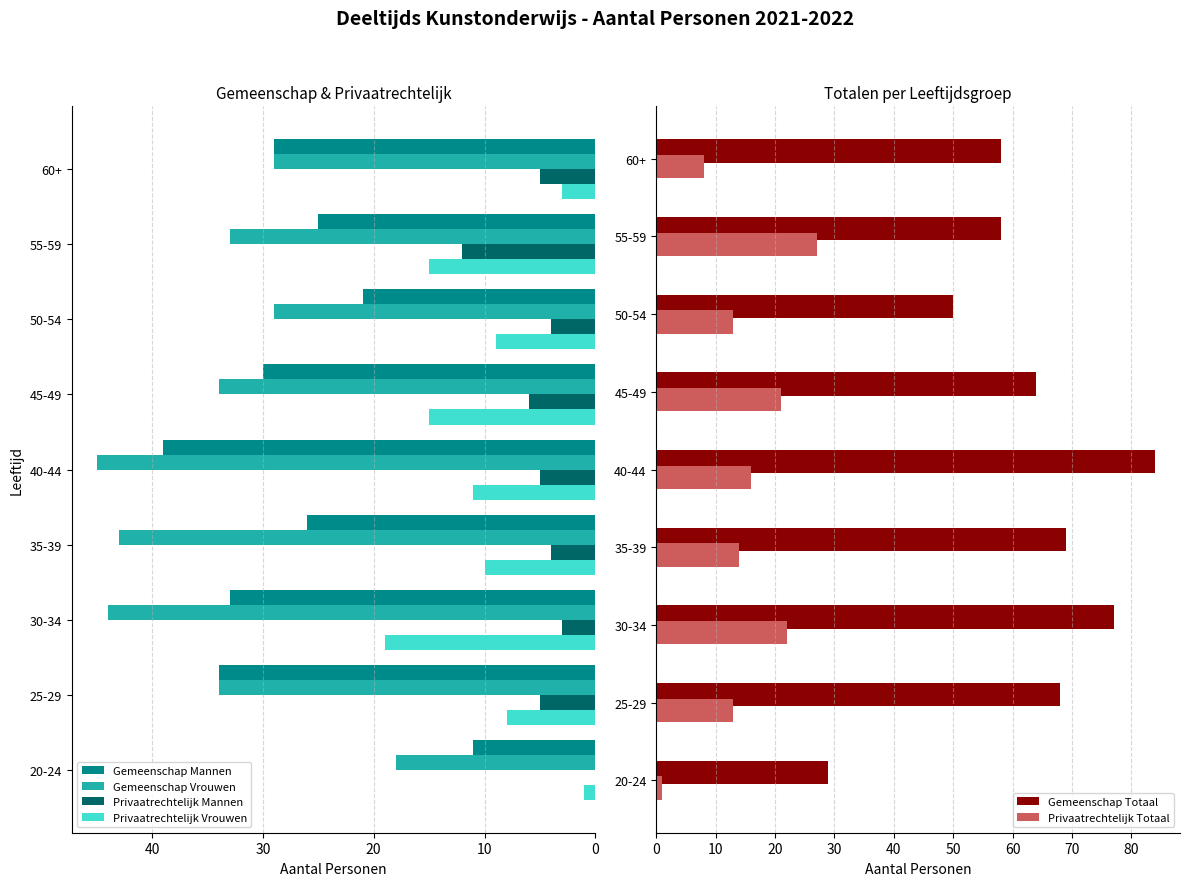

True or false: Gemeenschap Totaal has a value of 15 at 55-59.

False